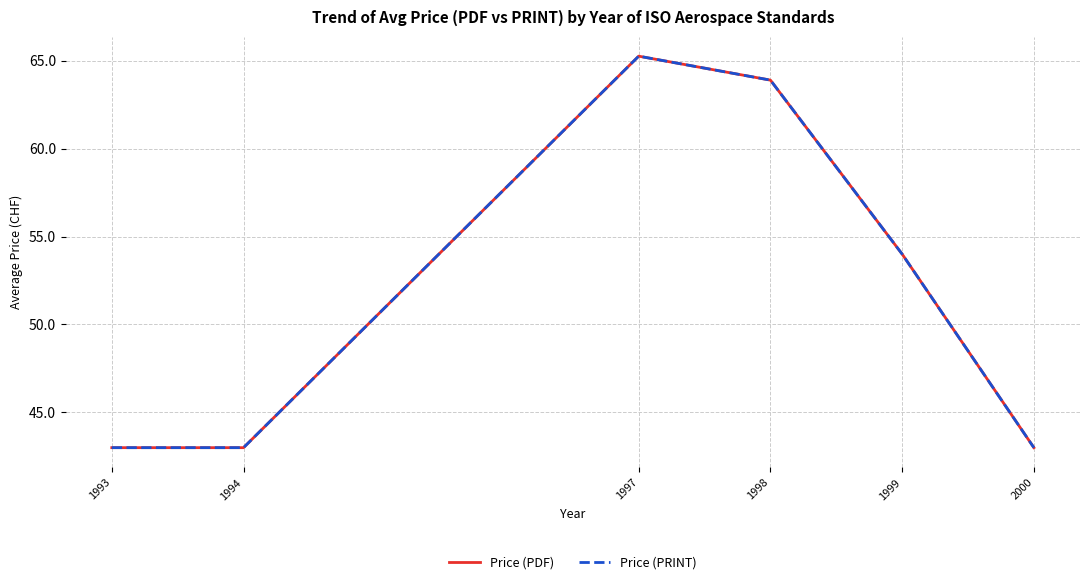

The value of Price (PRINT) at 1993 is 18.7. True or false?

False